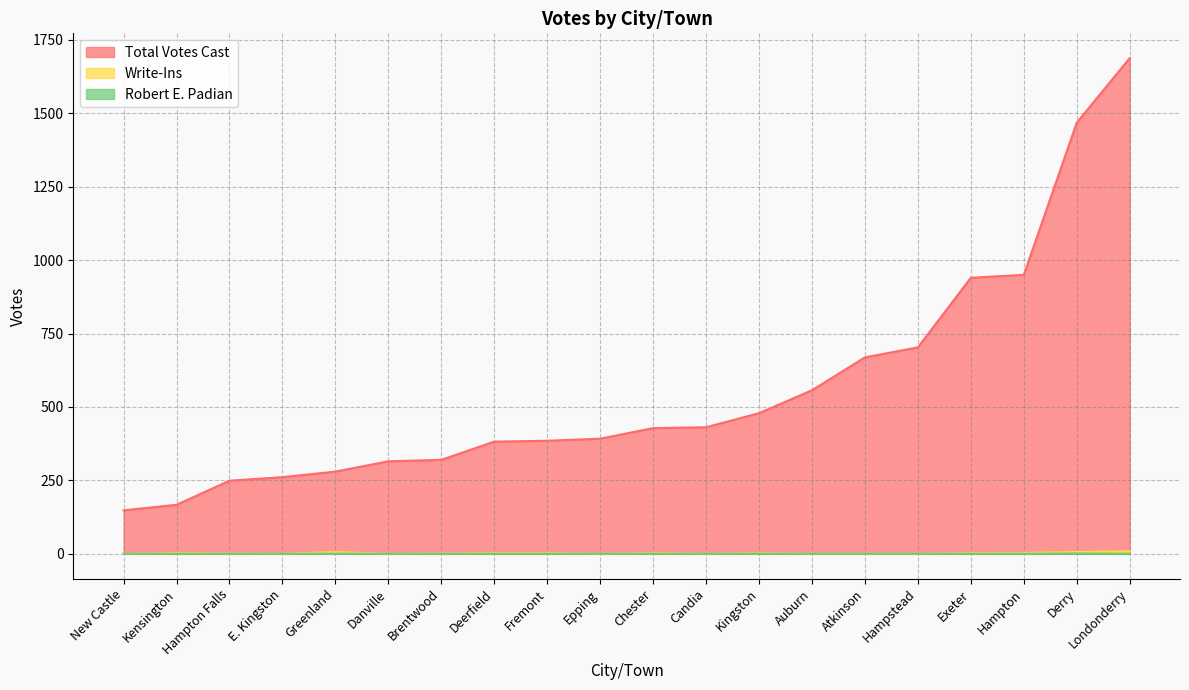

Does the chart have visible grid lines?

Yes